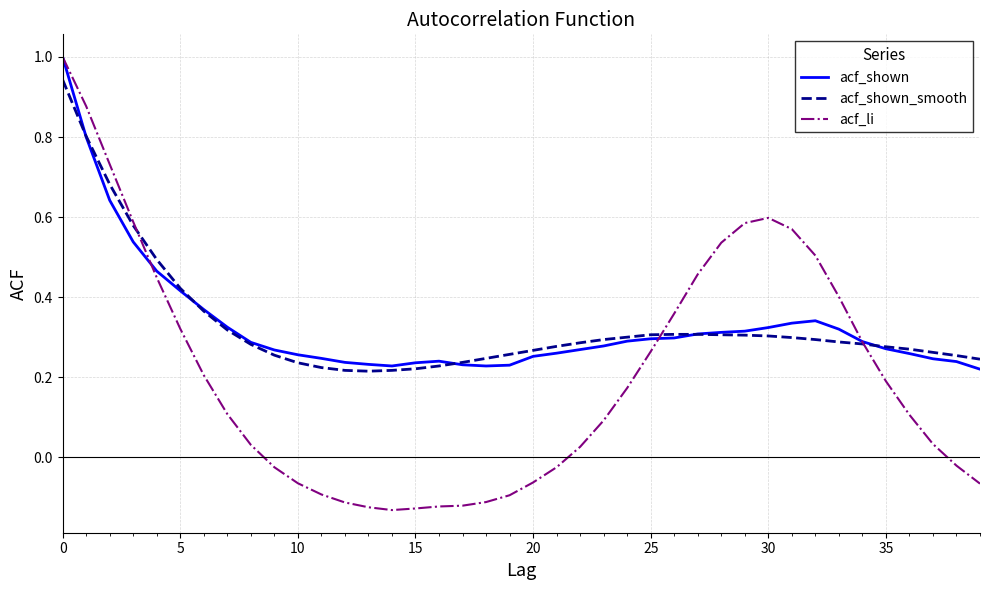

Which series has the widest spread of values?

acf_li